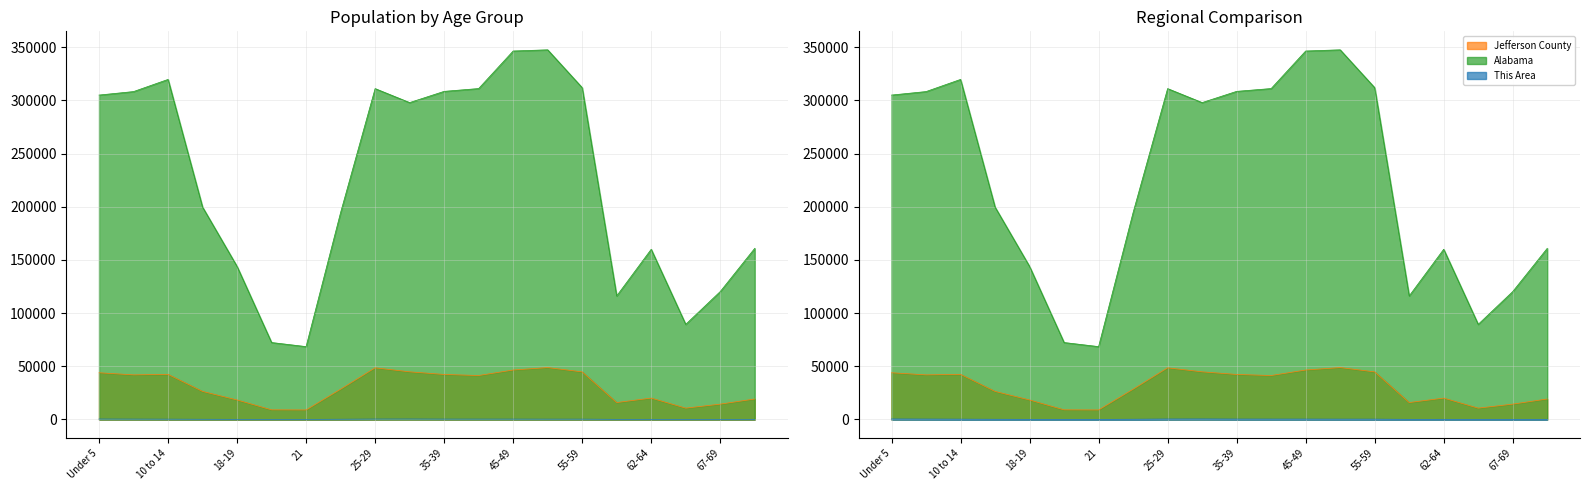

What is the sum of the This Area values at 70-74 and 55-59?

386